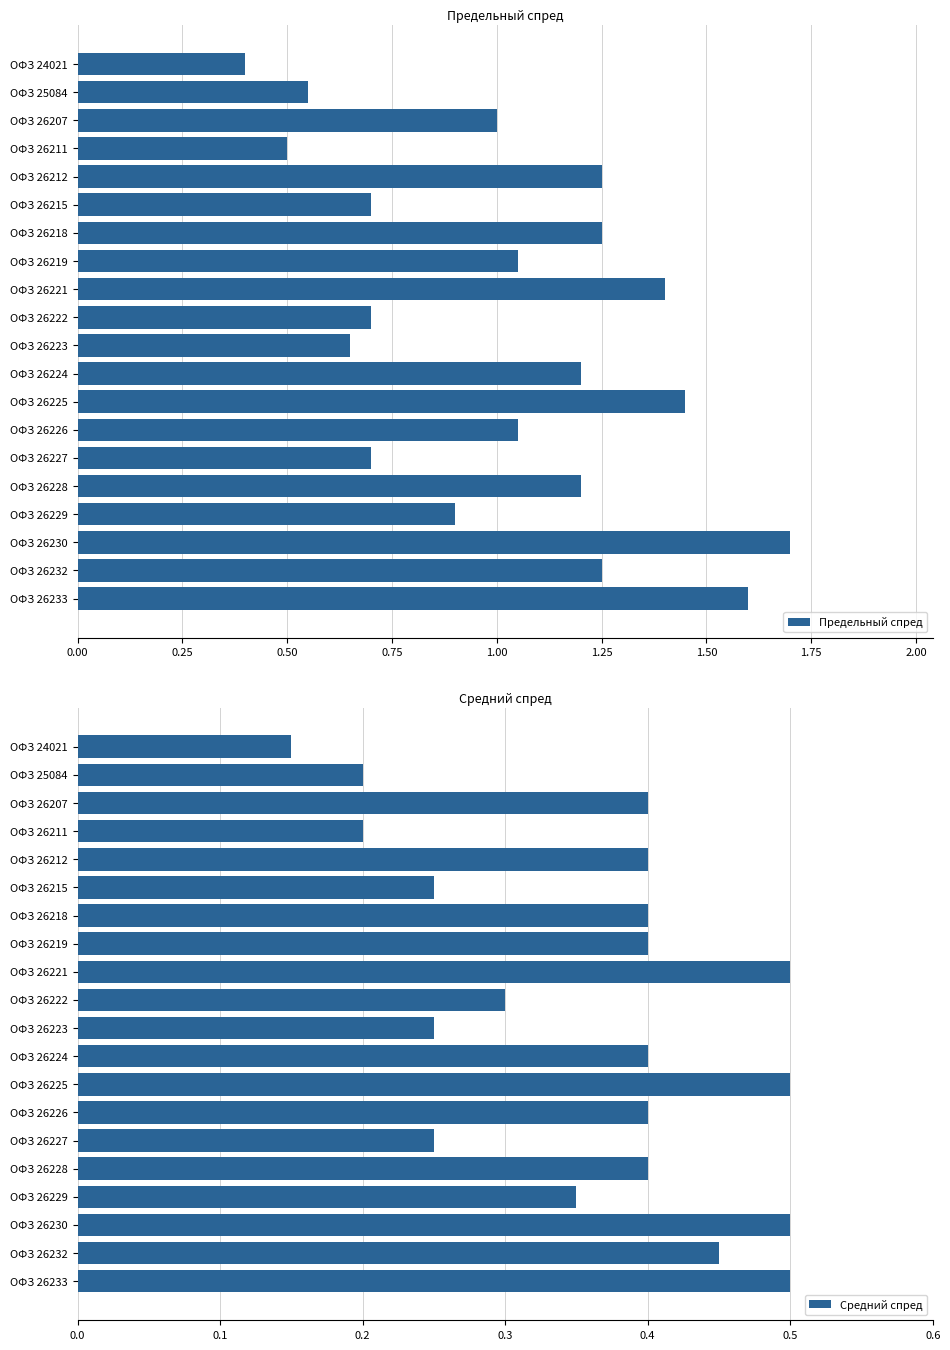

How many Средний спред values are between 0 and 1?

20